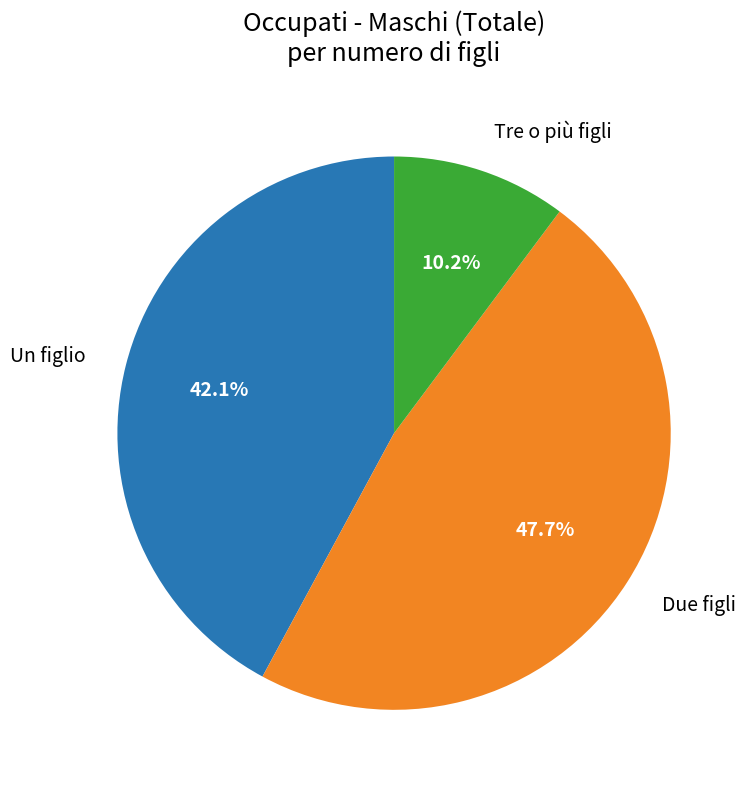

How many slices are in this pie chart?

3